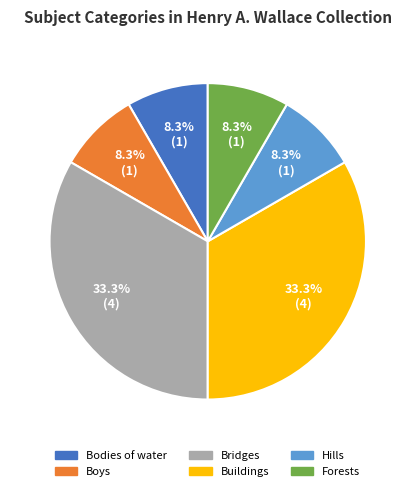

Does Boys represent more than half of the total?

No